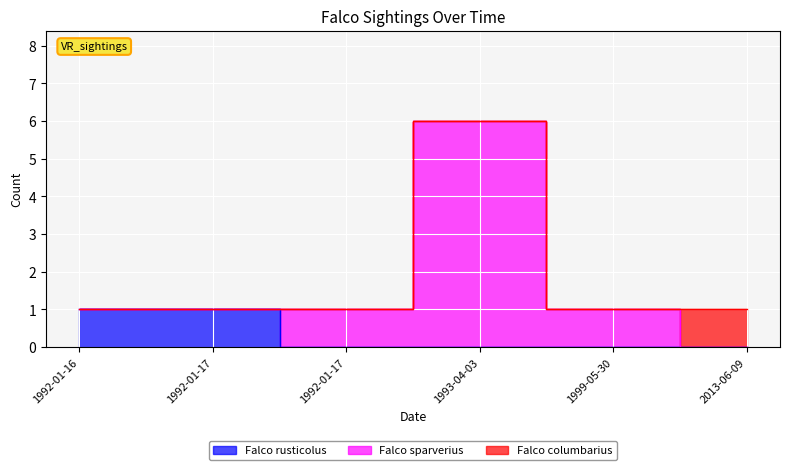

How many data points are above 1?

1